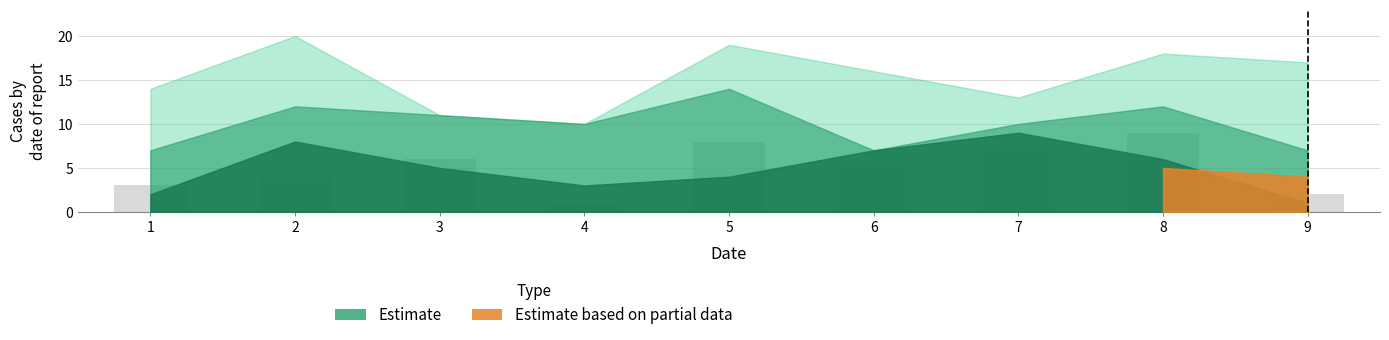

Reading left to right, list all the values displayed in this chart.

3	4	6	1	8	5	7	9	2